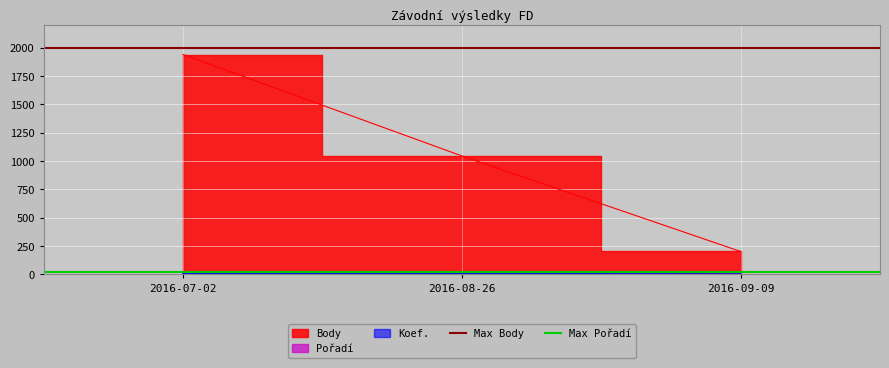

What is the sum of the Max Body values at 2016-08-26 and 2016-07-02?

4000